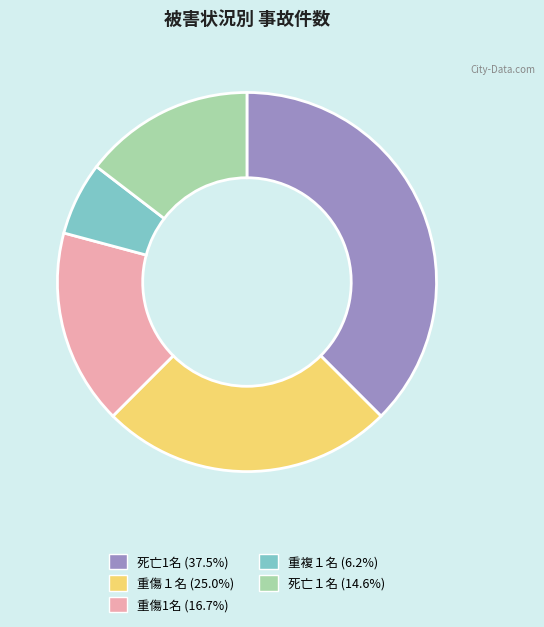

Is it true that 重複１名 is 6% of the pie?

True